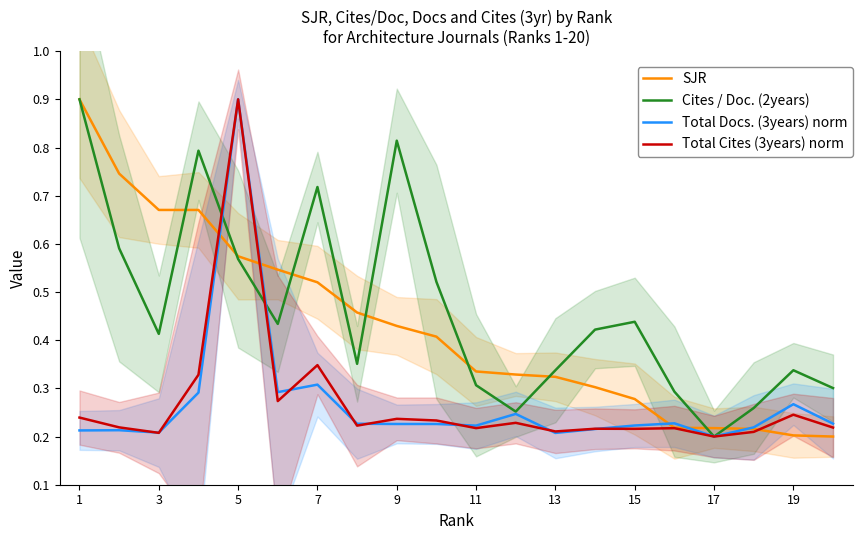

True or false: Total Docs. (3years) norm has a value of 0.1 at 3.

False